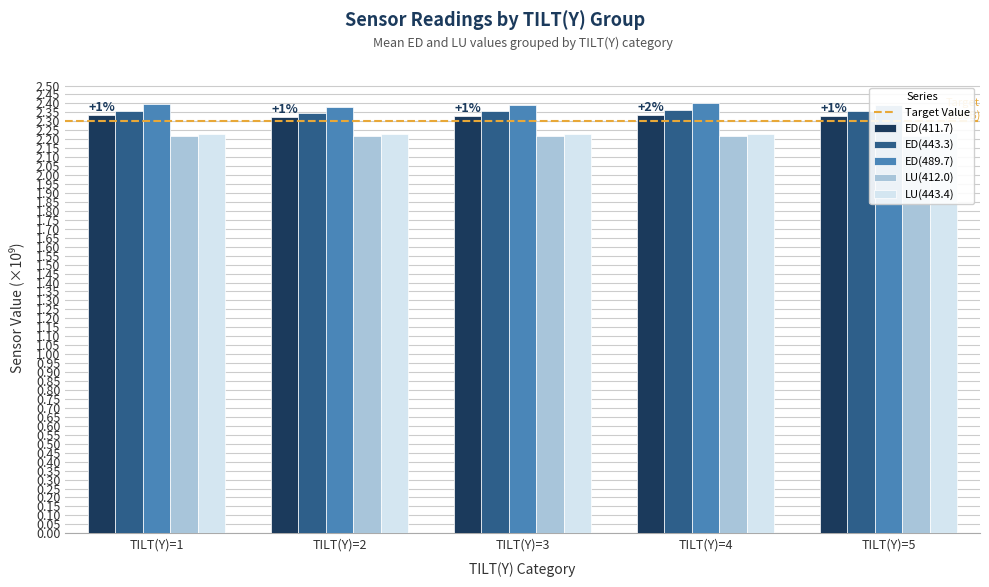

What are all the series names shown in the legend?

ED(411.7), ED(443.3), ED(489.7), LU(412.0), LU(443.4)